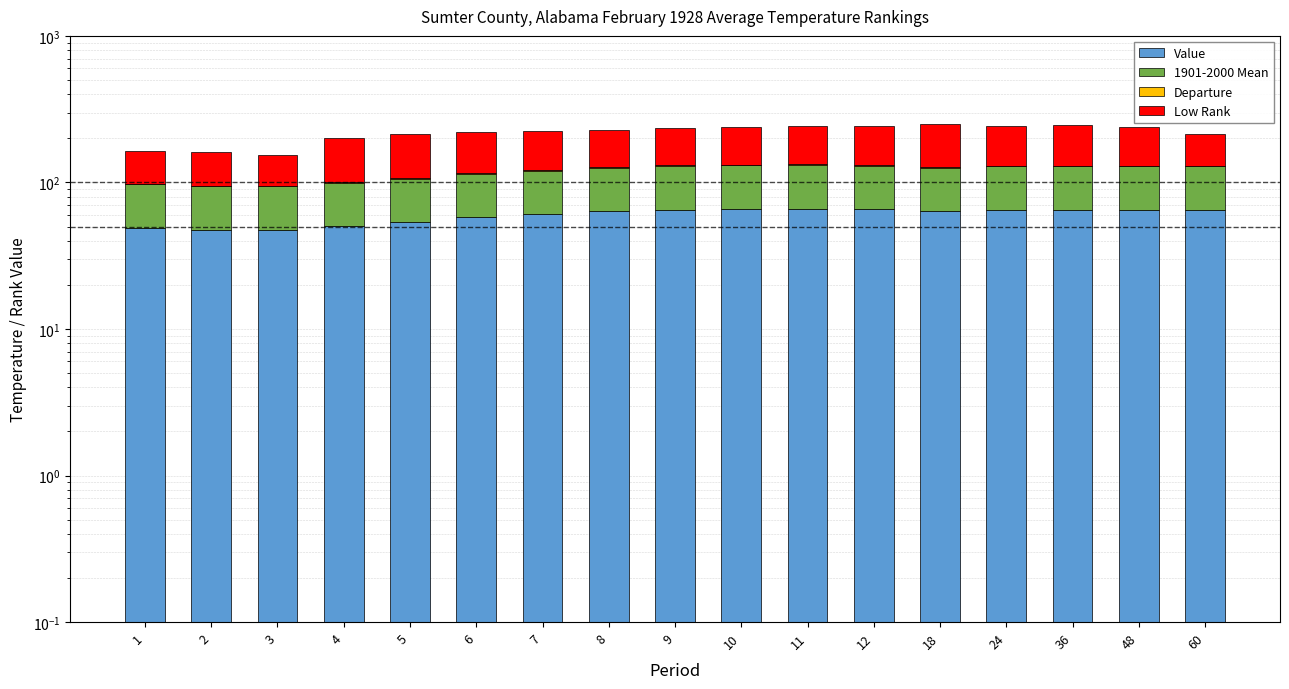

Which has a higher value, 24 or 8?

24